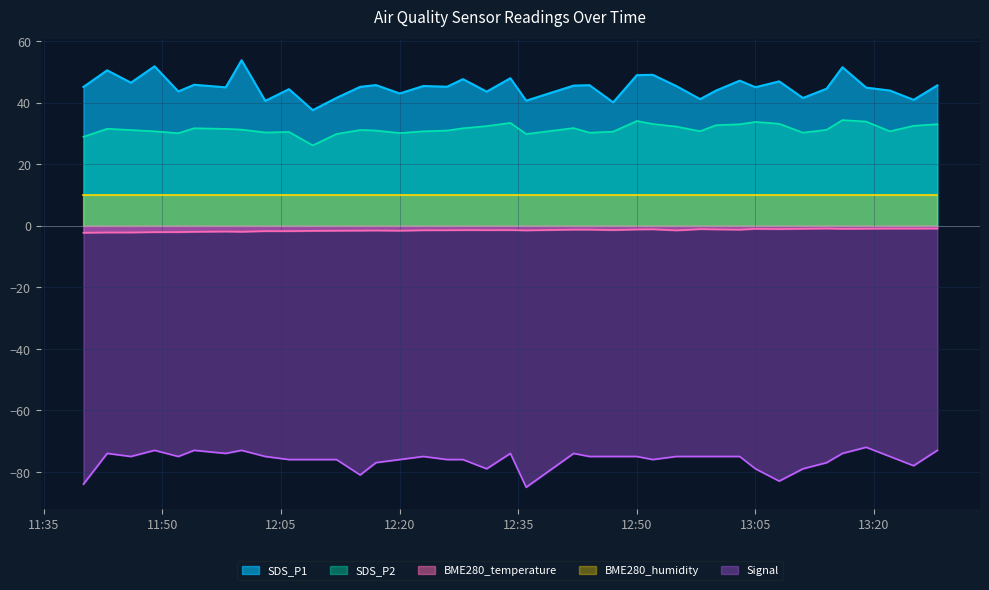

At which label does SDS_P2 first exceed 31?

2022/12/15 11:43